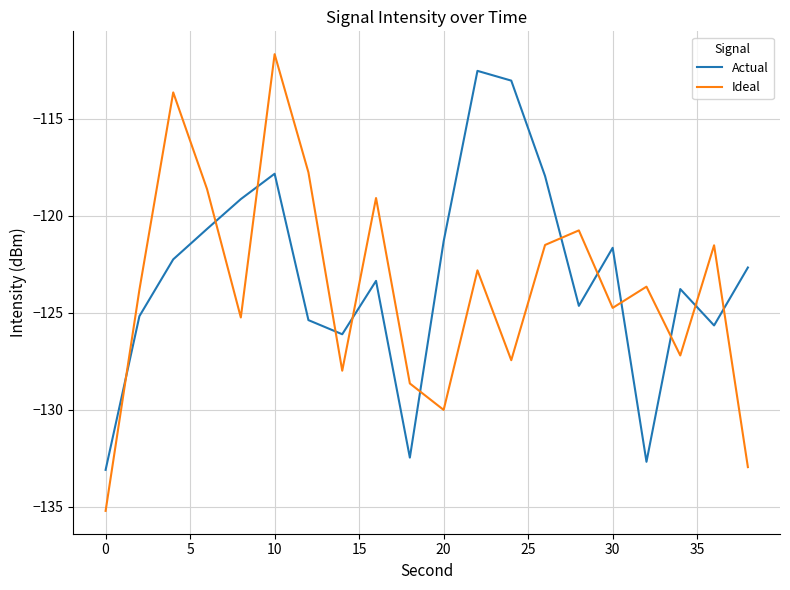

Which series has the largest range (max minus min)?

Ideal